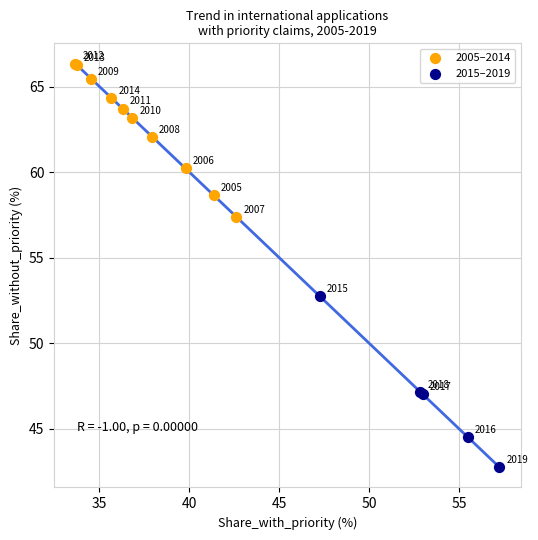

Which series has the widest spread of Y values?

2015–2019